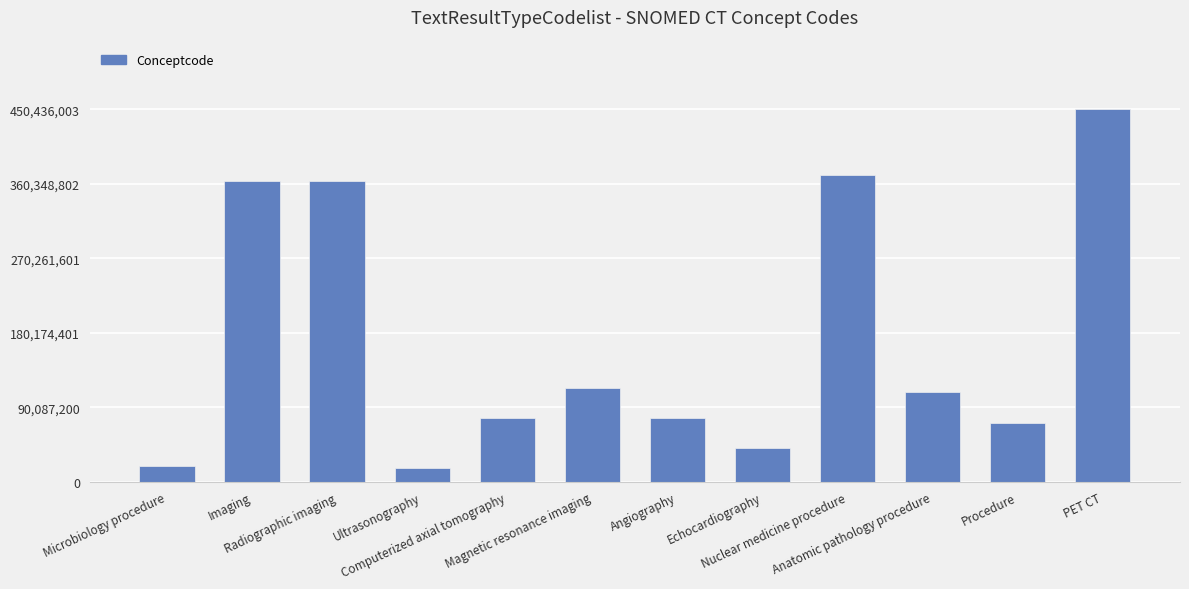

How many series are shown in this chart?

1